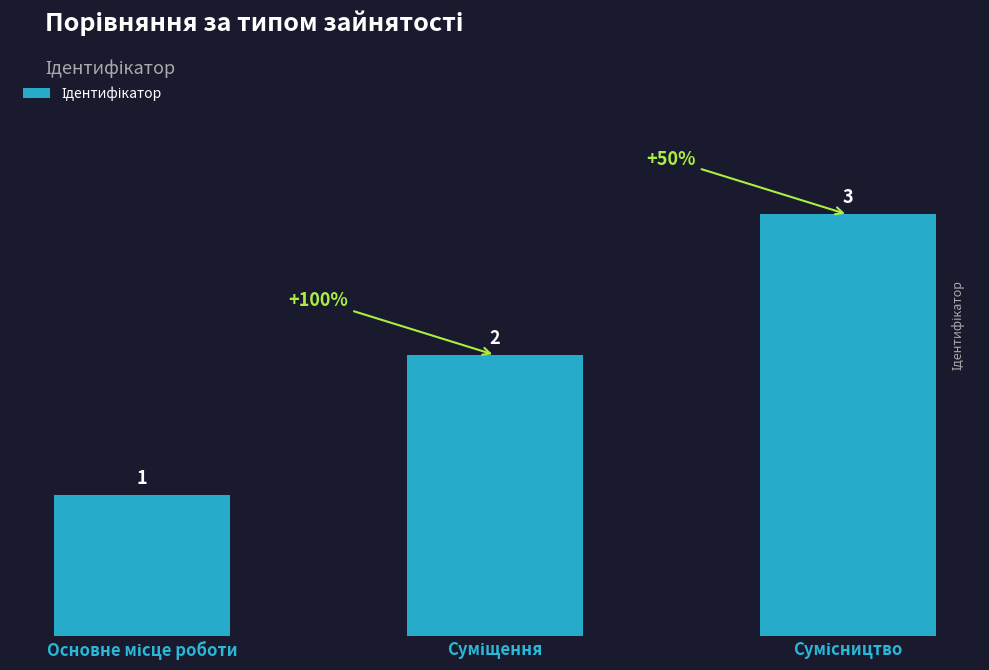

What is the sum of all values?

6